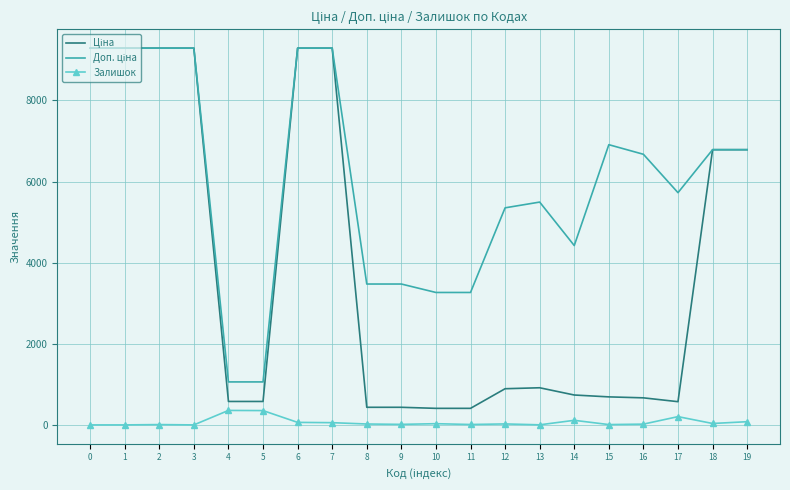

What is the spread (max minus min) of values at 5?

707.0